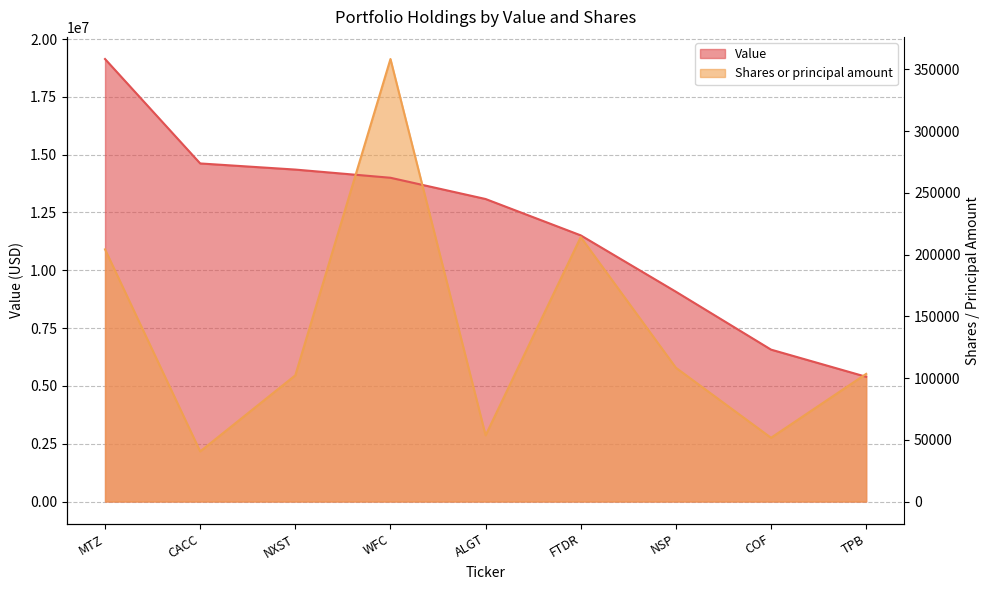

At WFC, list the series in order from largest to smallest.

Shares or principal amount, Value